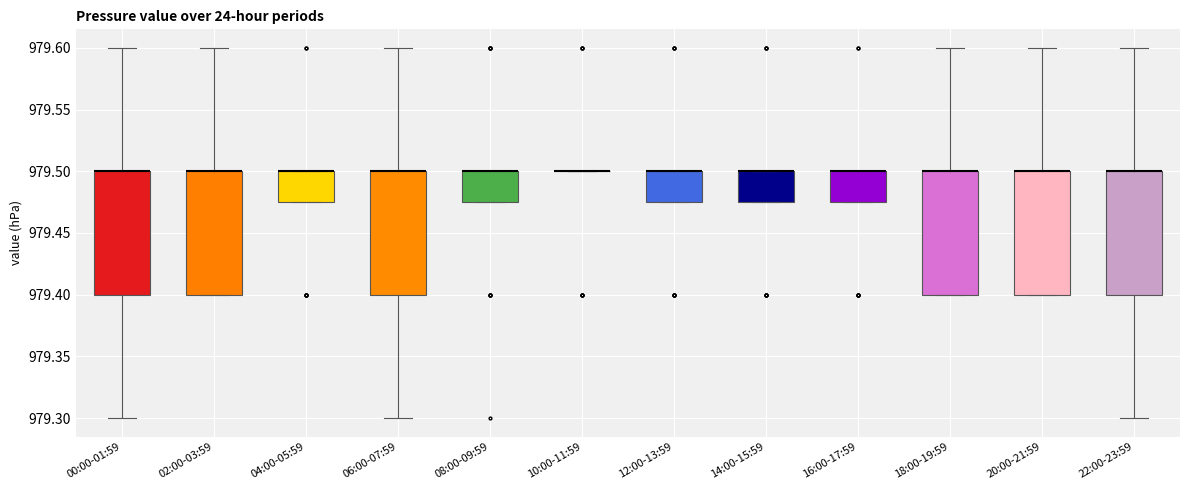

Reading left to right, transcribe this box plot: for each box, give where its median line is, the range the box spans, and where its two whiskers end, as read against the y-axis. The values are not printed on the chart, so give them approximately, as read against the axis.

00:00-01:59: median 979.500 (drawn on the box's upper edge), box 979.400 to 979.500, whiskers 979.300 to 979.600
02:00-03:59: median 979.500 (drawn on the box's upper edge), box 979.400 to 979.500, whiskers 979.400 to 979.600
04:00-05:59: median 979.500 (drawn on the box's upper edge), box 979.475 to 979.500, whiskers 979.475 to 979.500
06:00-07:59: median 979.500 (drawn on the box's upper edge), box 979.400 to 979.500, whiskers 979.300 to 979.600
08:00-09:59: median 979.500 (drawn on the box's upper edge), box 979.475 to 979.500, whiskers 979.475 to 979.500
10:00-11:59: box collapsed to a line at 979.500, whiskers 979.500 to 979.500
12:00-13:59: median 979.500 (drawn on the box's upper edge), box 979.475 to 979.500, whiskers 979.475 to 979.500
14:00-15:59: median 979.500 (drawn on the box's upper edge), box 979.475 to 979.500, whiskers 979.475 to 979.500
16:00-17:59: median 979.500 (drawn on the box's upper edge), box 979.475 to 979.500, whiskers 979.475 to 979.500
18:00-19:59: median 979.500 (drawn on the box's upper edge), box 979.400 to 979.500, whiskers 979.400 to 979.600
20:00-21:59: median 979.500 (drawn on the box's upper edge), box 979.400 to 979.500, whiskers 979.400 to 979.600
22:00-23:59: median 979.500 (drawn on the box's upper edge), box 979.400 to 979.500, whiskers 979.300 to 979.600